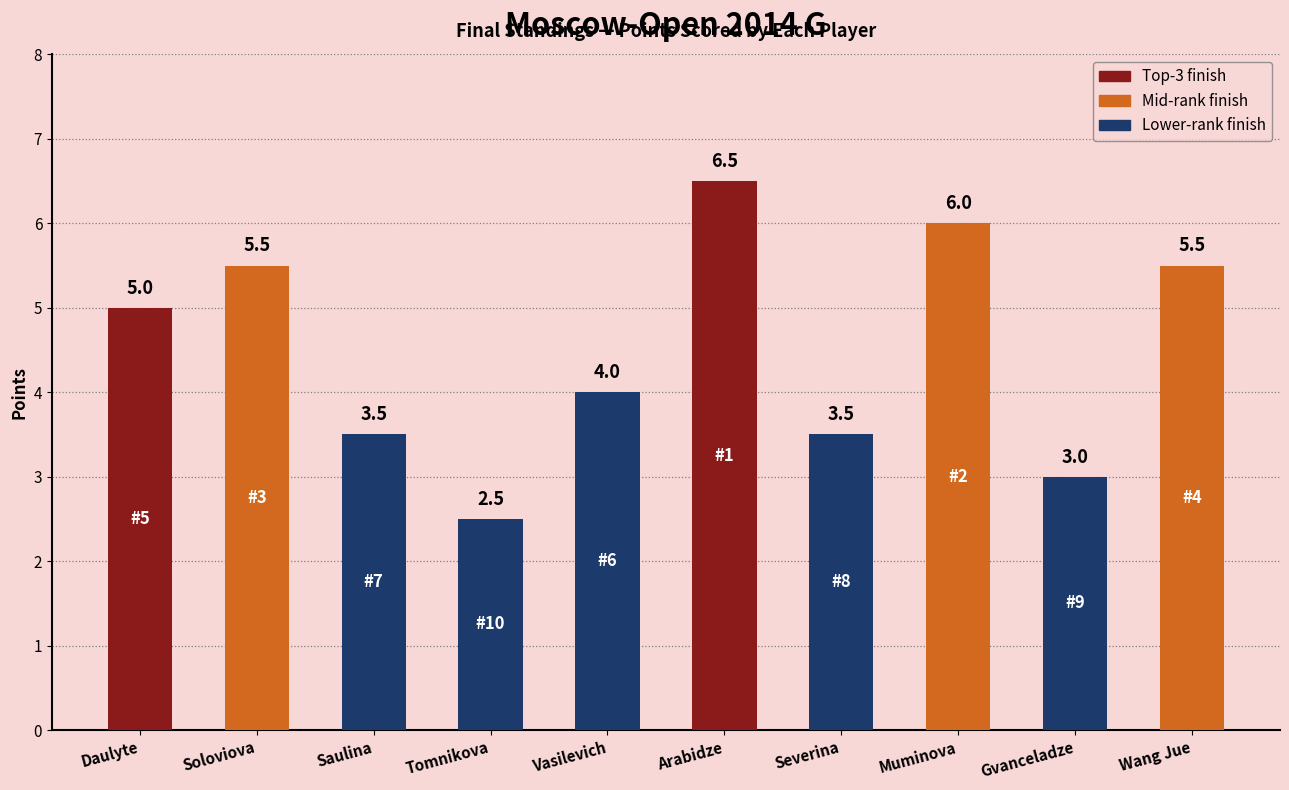

Does the chart contain any negative values?

No